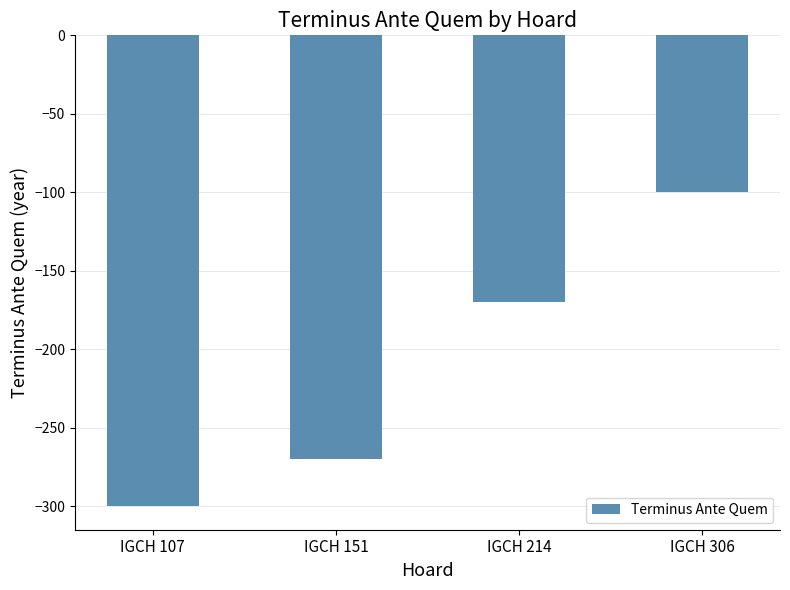

How many data points are above -170?

1